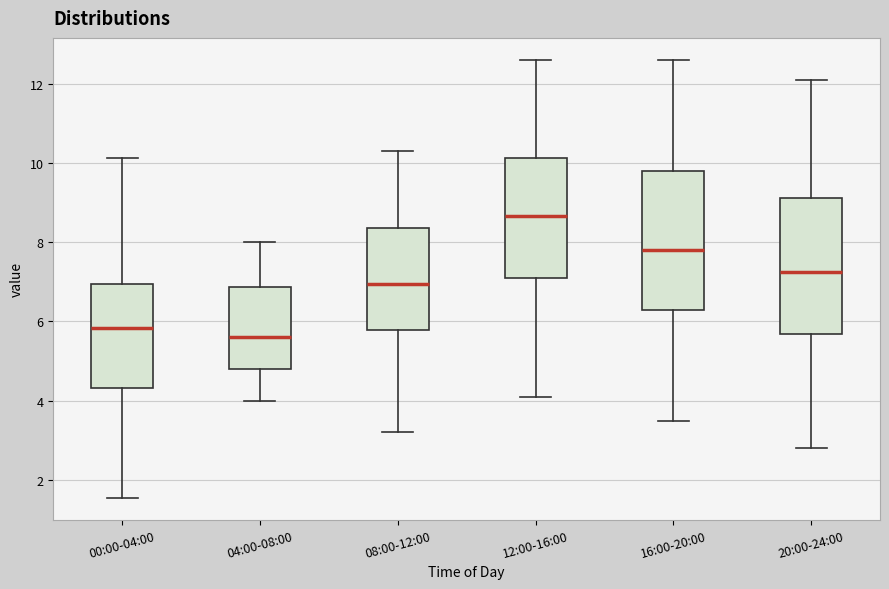

Reading left to right, read every box against the y-axis: the position of its median line, the range the box covers, and the ends of its whiskers. The values are not printed on the chart, so give them approximately, as read against the axis.

00:00-04:00: median 5.8, box 4.4 to 7.0, whiskers 1.6 to 10.2
04:00-08:00: median 5.6, box 4.8 to 6.8, whiskers 4.0 to 8.0
08:00-12:00: median 7.0, box 5.8 to 8.4, whiskers 3.2 to 10.4
12:00-16:00: median 8.6, box 7.2 to 10.2, whiskers 4.2 to 12.6
16:00-20:00: median 7.8, box 6.4 to 9.8, whiskers 3.6 to 12.6
20:00-24:00: median 7.2, box 5.6 to 9.2, whiskers 2.8 to 12.2